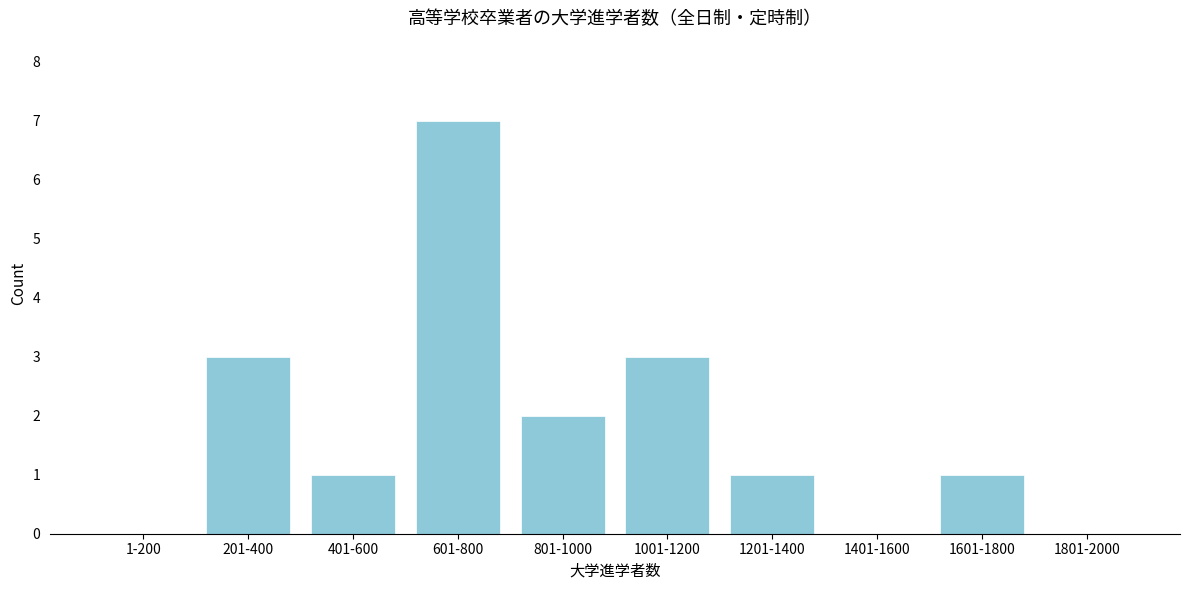

Reading left to right, transcribe all the data shown in this chart.

1-200=0	201-400=3	401-600=1	601-800=7	801-1000=2	1001-1200=3	1201-1400=1	1401-1600=0	1601-1800=1	1801-2000=0